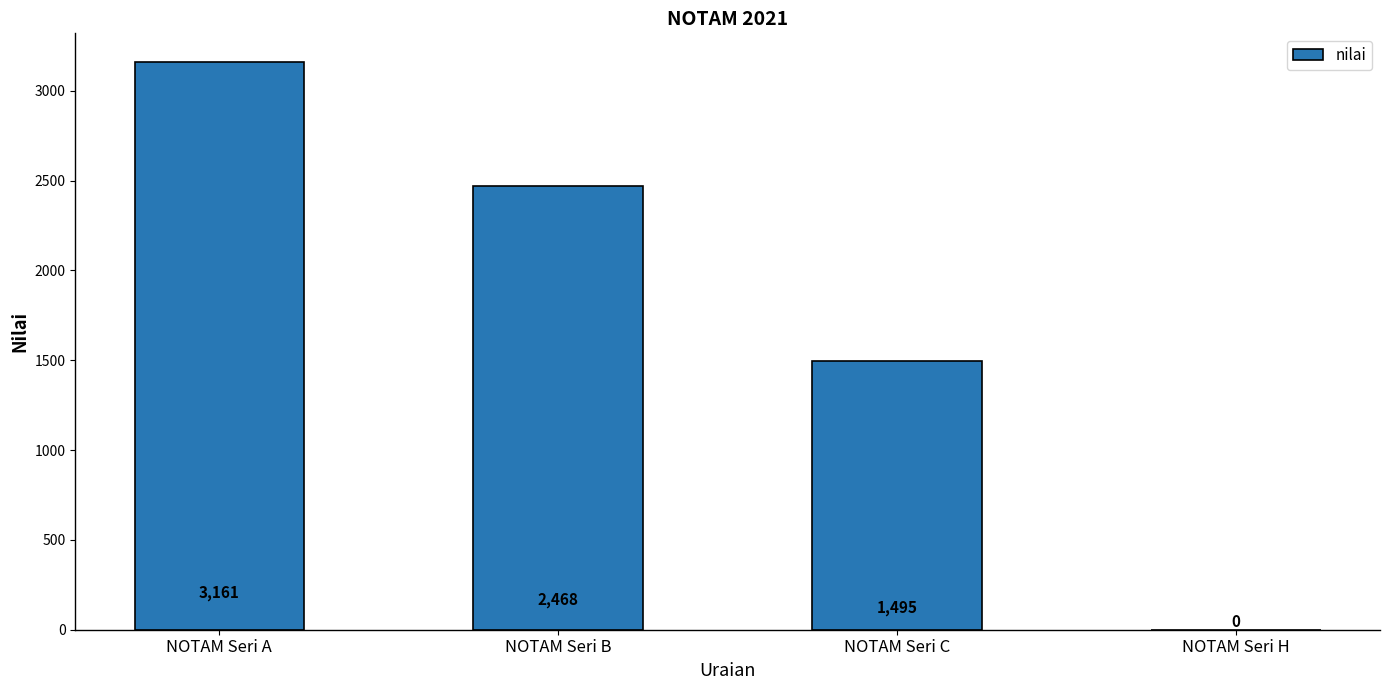

Count the values in the range 1495 to 3161.

3